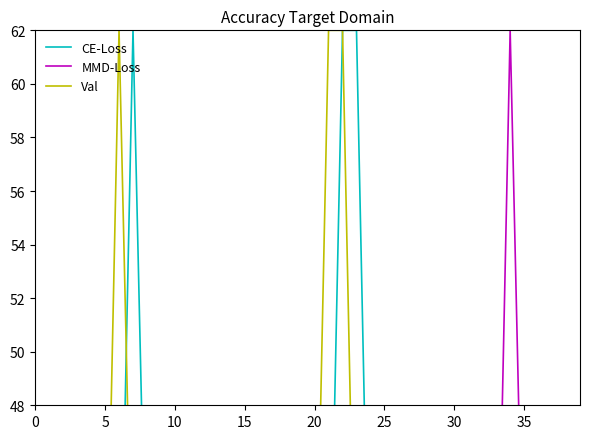

Is it true that Val equals 36.0 at 10?

True